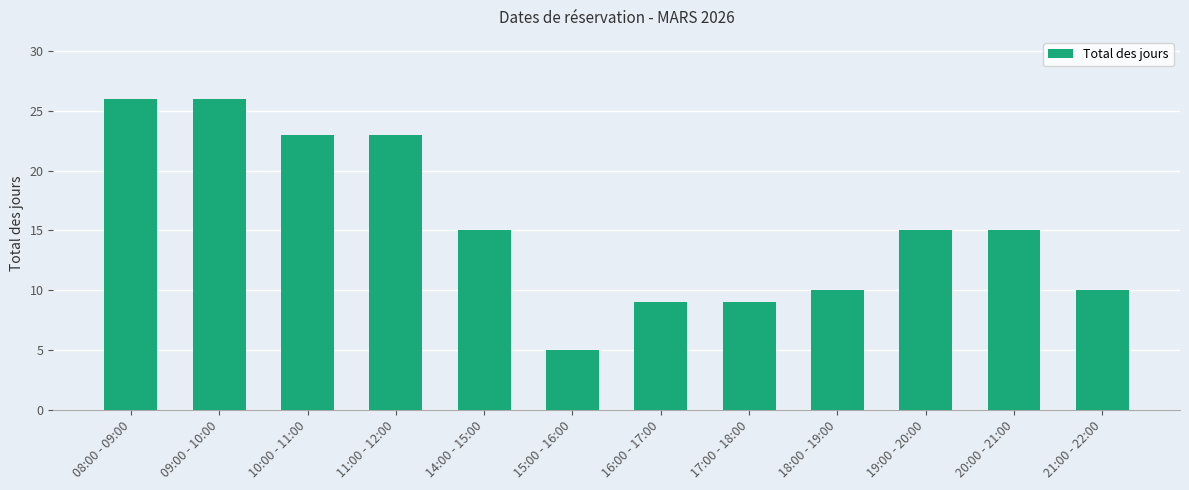

What is the change in value from 18:00 - 19:00 to 20:00 - 21:00?

+5